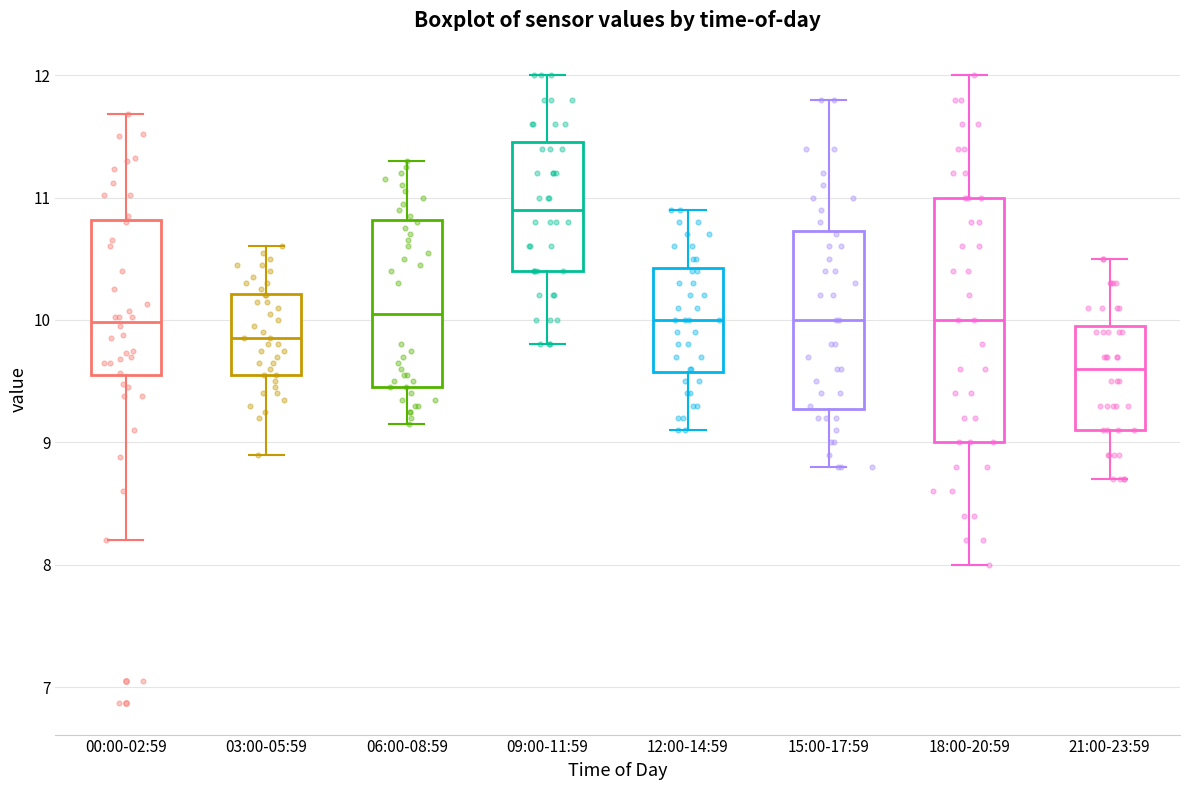

Reading left to right, transcribe this box plot: for each box, give where its median line is, the range the box spans, and where its two whiskers end, as read against the y-axis. The values are not printed on the chart, so give them approximately, as read against the axis.

00:00-02:59: median 10.0, box 9.5 to 10.8, whiskers 8.2 to 11.7
03:00-05:59: median 9.9, box 9.6 to 10.2, whiskers 8.9 to 10.6
06:00-08:59: median 10.1, box 9.5 to 10.8, whiskers 9.2 to 11.3
09:00-11:59: median 10.9, box 10.4 to 11.5, whiskers 9.8 to 12.0
12:00-14:59: median 10.0, box 9.6 to 10.4, whiskers 9.1 to 10.9
15:00-17:59: median 10.0, box 9.3 to 10.7, whiskers 8.8 to 11.8
18:00-20:59: median 10.0, box 9.0 to 11.0, whiskers 8.0 to 12.0
21:00-23:59: median 9.6, box 9.1 to 10.0, whiskers 8.7 to 10.5